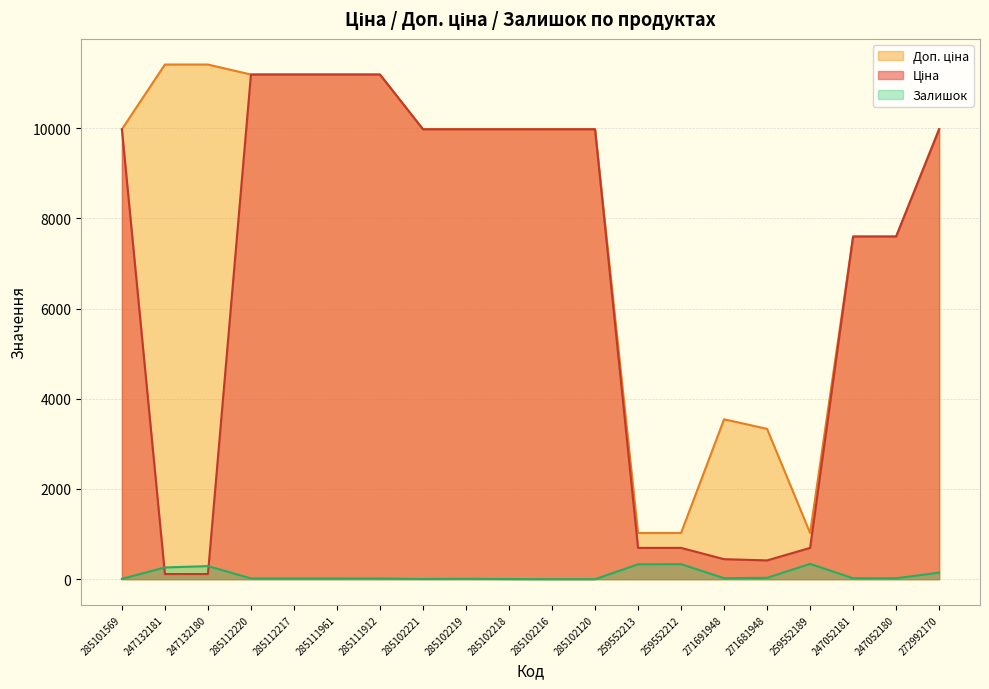

Where does the Доп. ціна series first go above 9974?

285101569